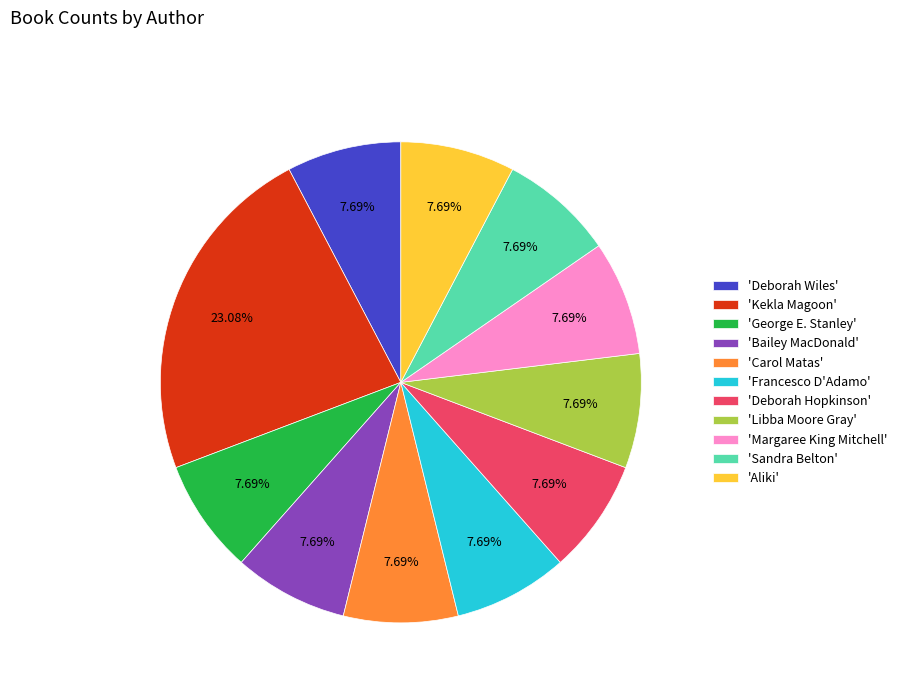

What is the largest slice in the pie chart?

'Kekla Magoon'